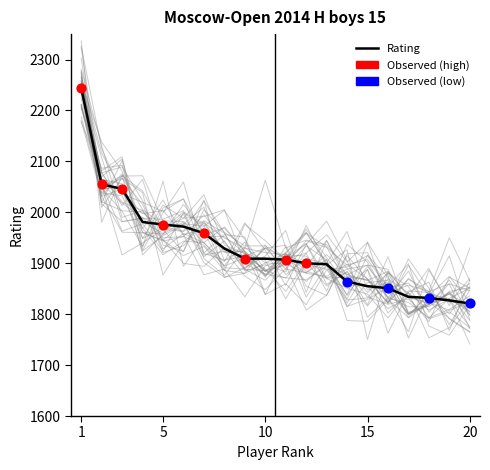

What is the change in value from 12 to 18?

-68